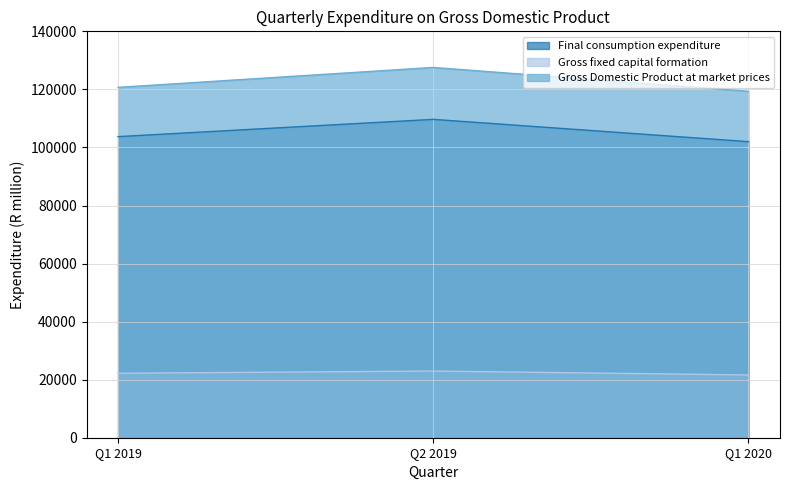

What is the minimum value for Gross fixed capital formation?

21621